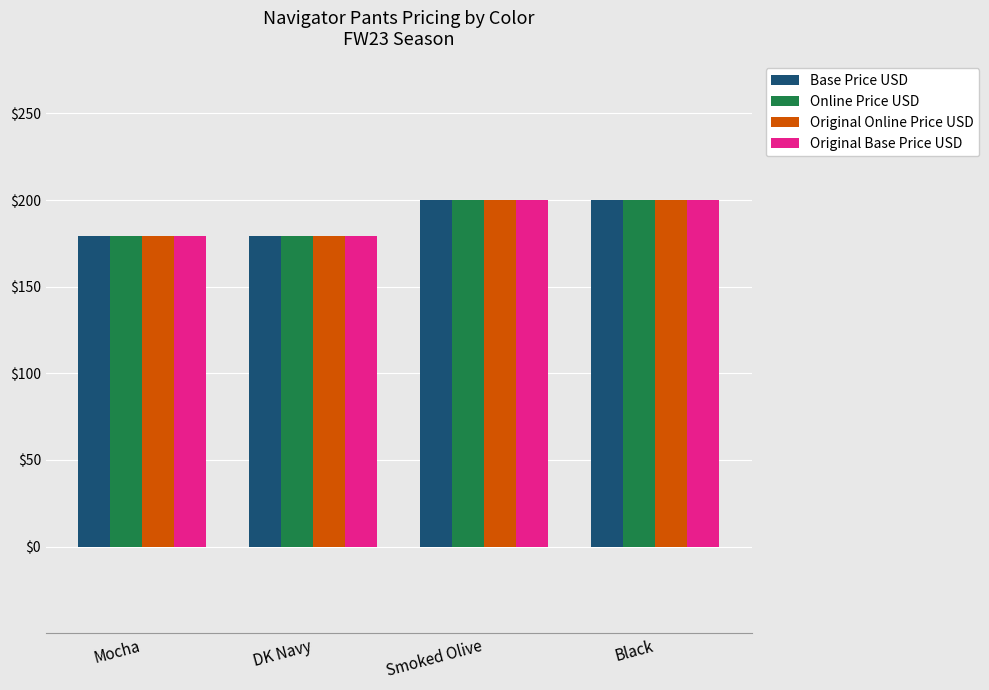

What is the label of the 3rd bar from the left?

Smoked Olive